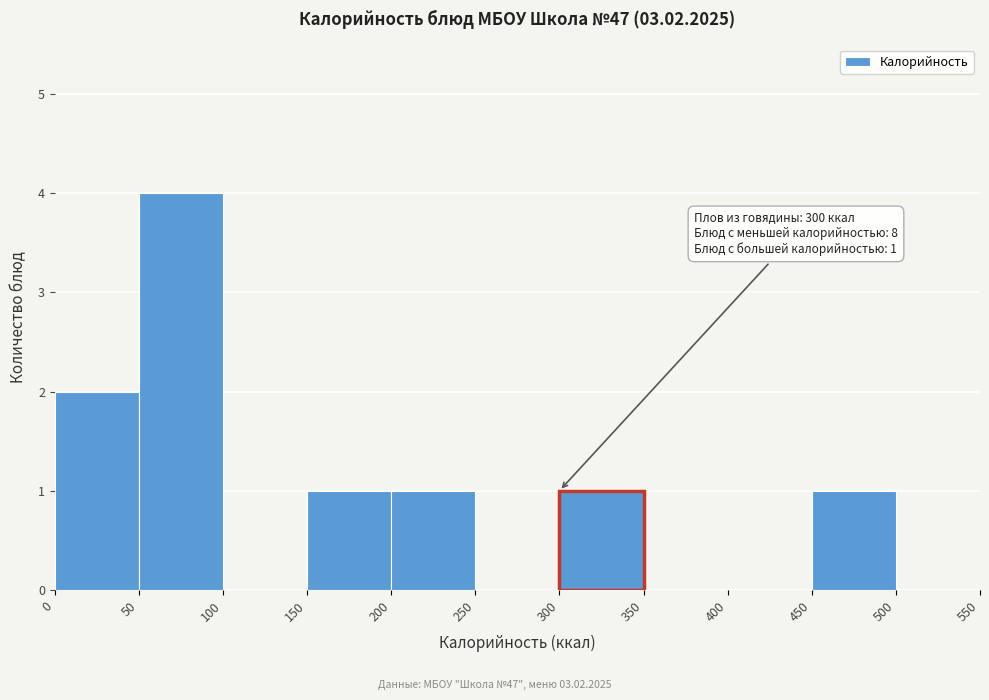

Over which range of the x-axis is the bar tallest?

50 to 100